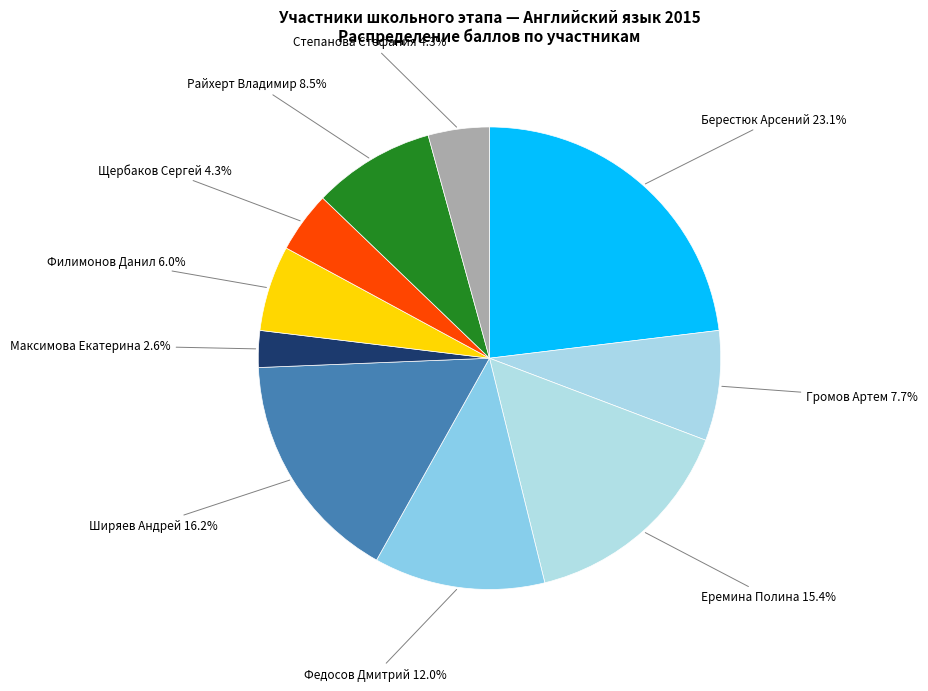

Does any single category account for the majority?

No